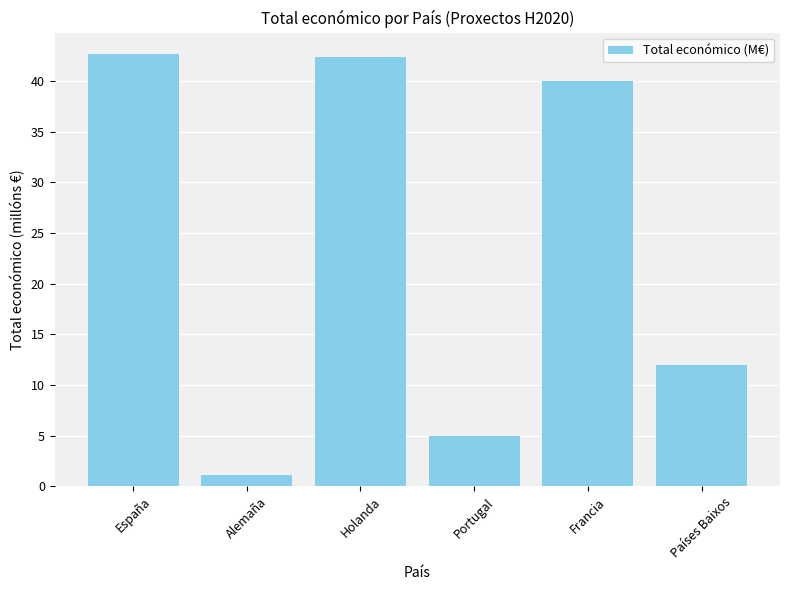

What is the difference between the second highest and second lowest values?

37.4